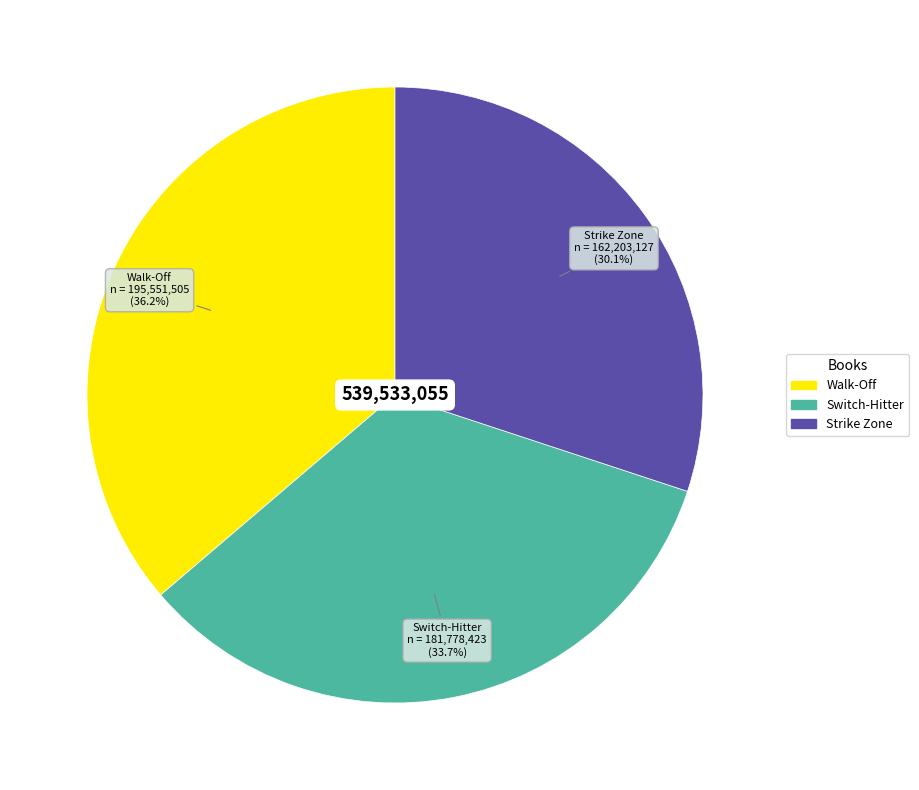

What percentage is the Switch-Hitter slice, to the nearest percent?

34%